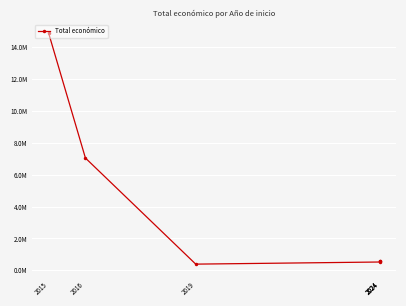

Does the chart display data point markers on the line(s)?

Yes